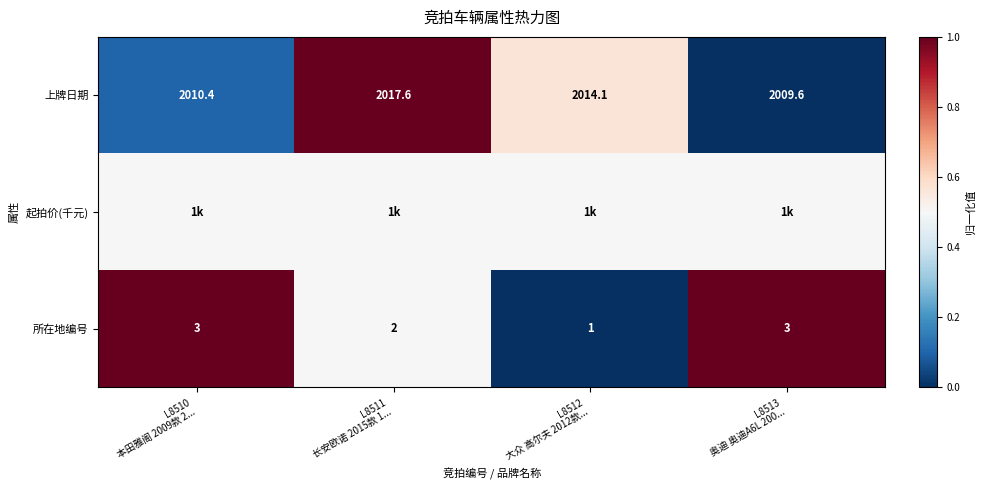

What is the sum of all 上牌日期 values?

8051.7